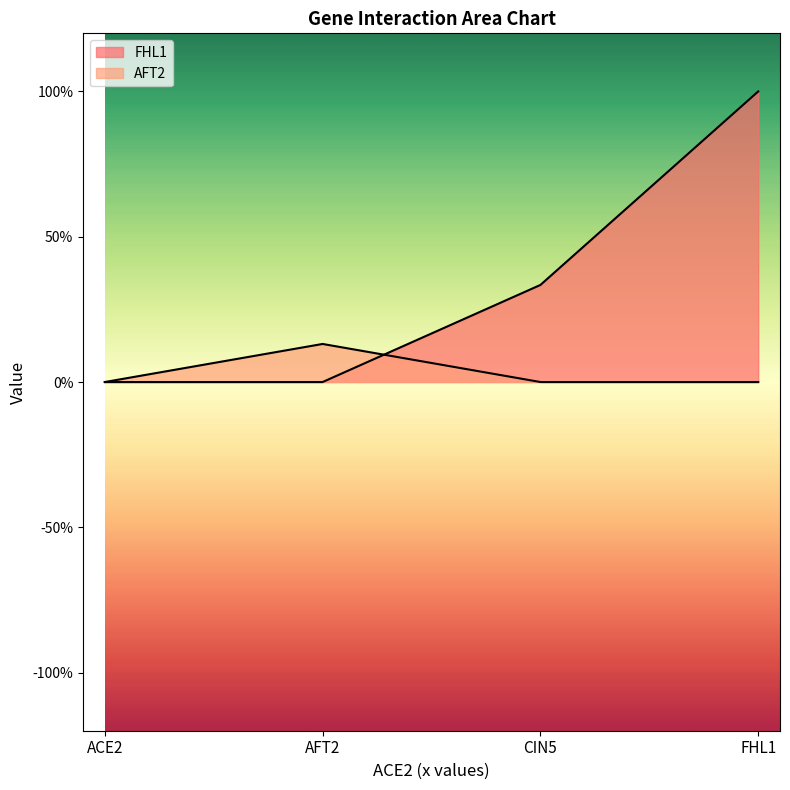

What is the value of the FHL1 point at the 3rd from the left?

0.3